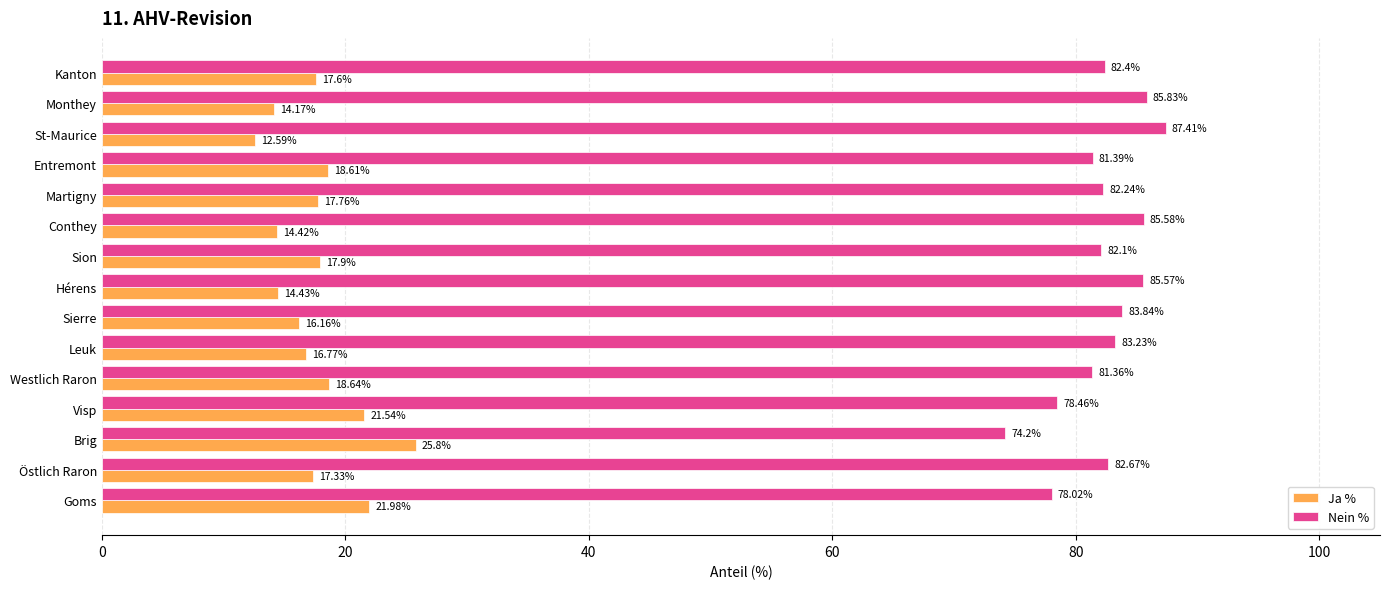

Rank the categories by Nein % value from lowest to highest.

Brig, Goms, Visp, Westlich Raron, Entremont, Sion, Martigny, Kanton, Östlich Raron, Leuk, Sierre, Hérens, Conthey, Monthey, St-Maurice